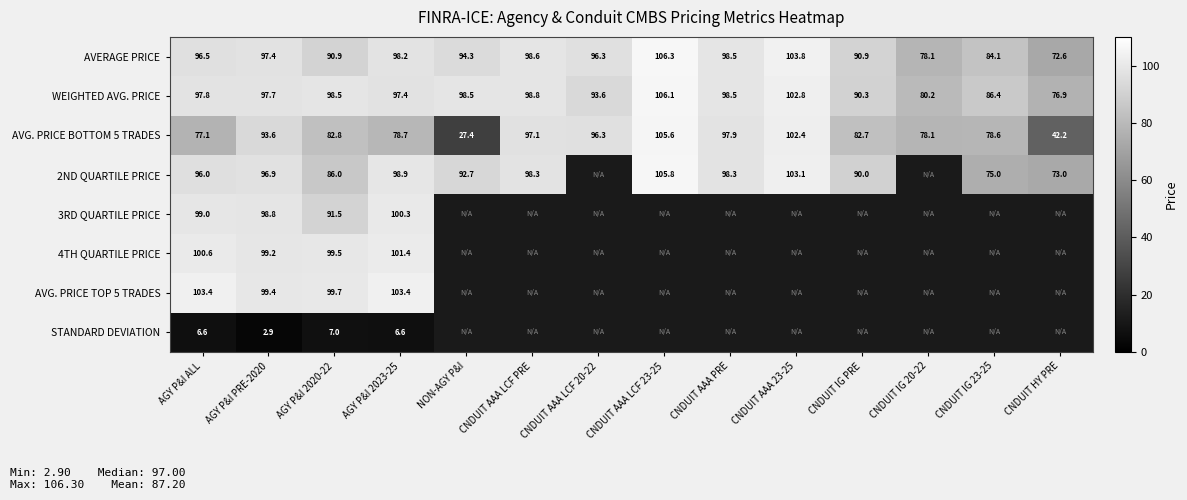

Where does the AVERAGE PRICE series first go above 96?

AGY P&I ALL